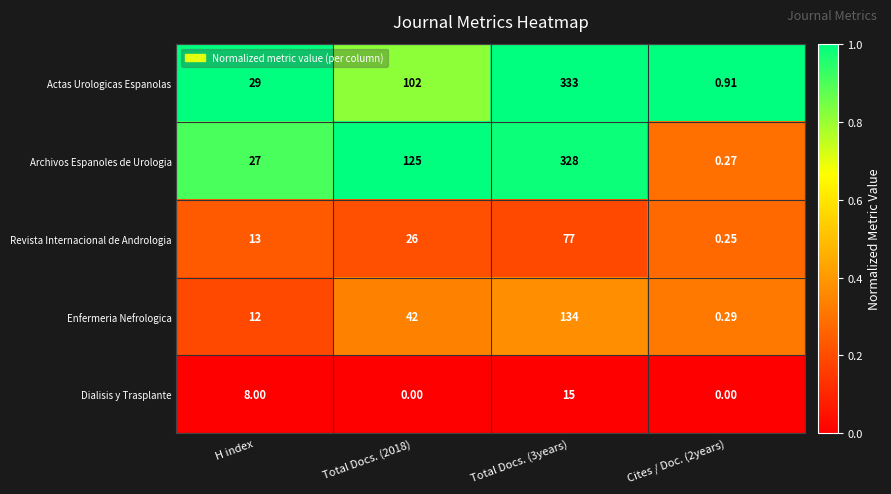

Which series has the largest total across all categories?

Archivos Espanoles de Urologia